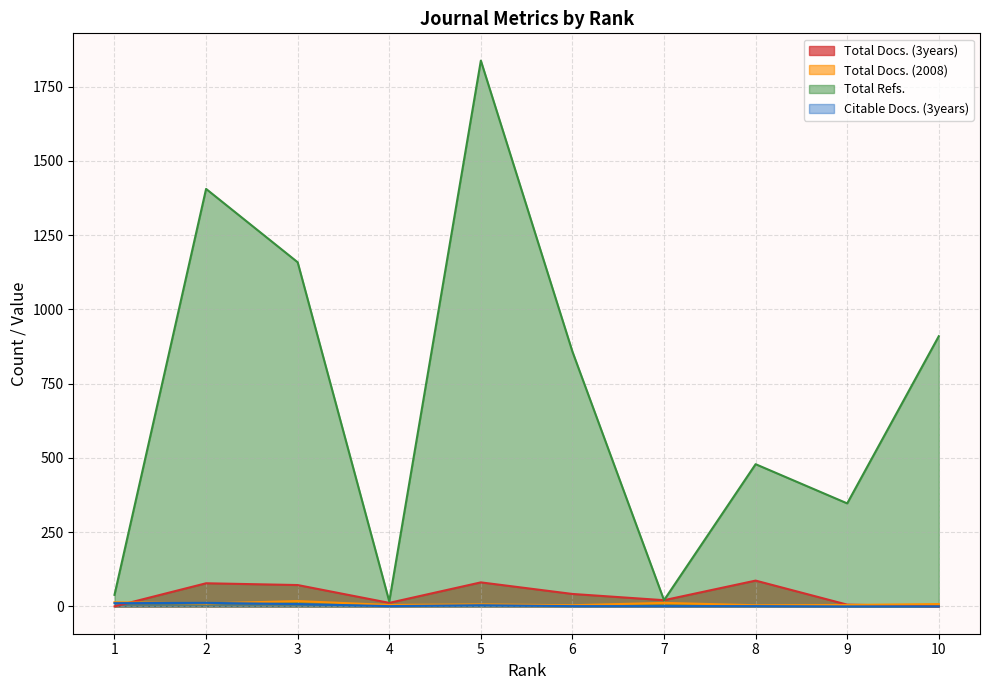

How many data points in Citable Docs. (3years) are above 1?

4